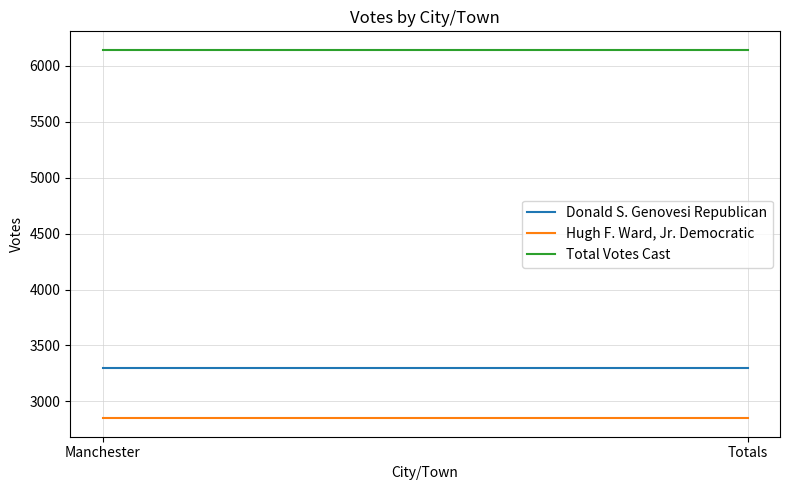

Rank the series at Manchester from highest to lowest value.

Total Votes Cast, Donald S. Genovesi Republican, Hugh F. Ward, Jr. Democratic